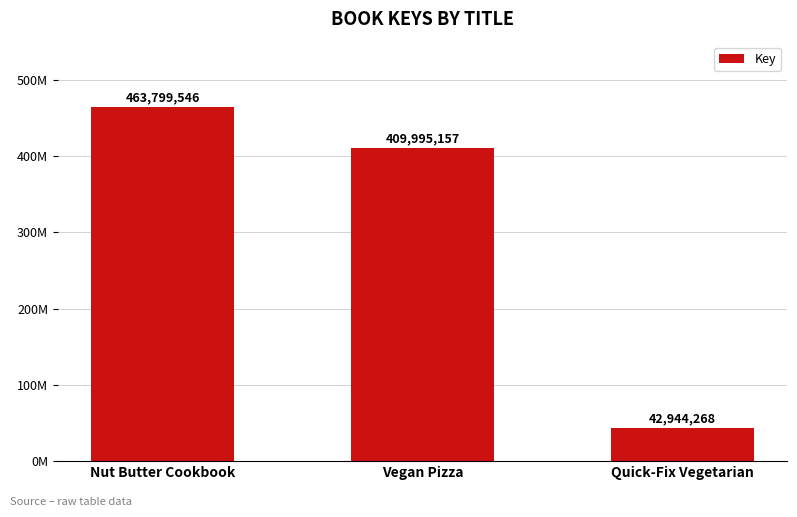

What is the difference between the maximum and minimum values?

420855278